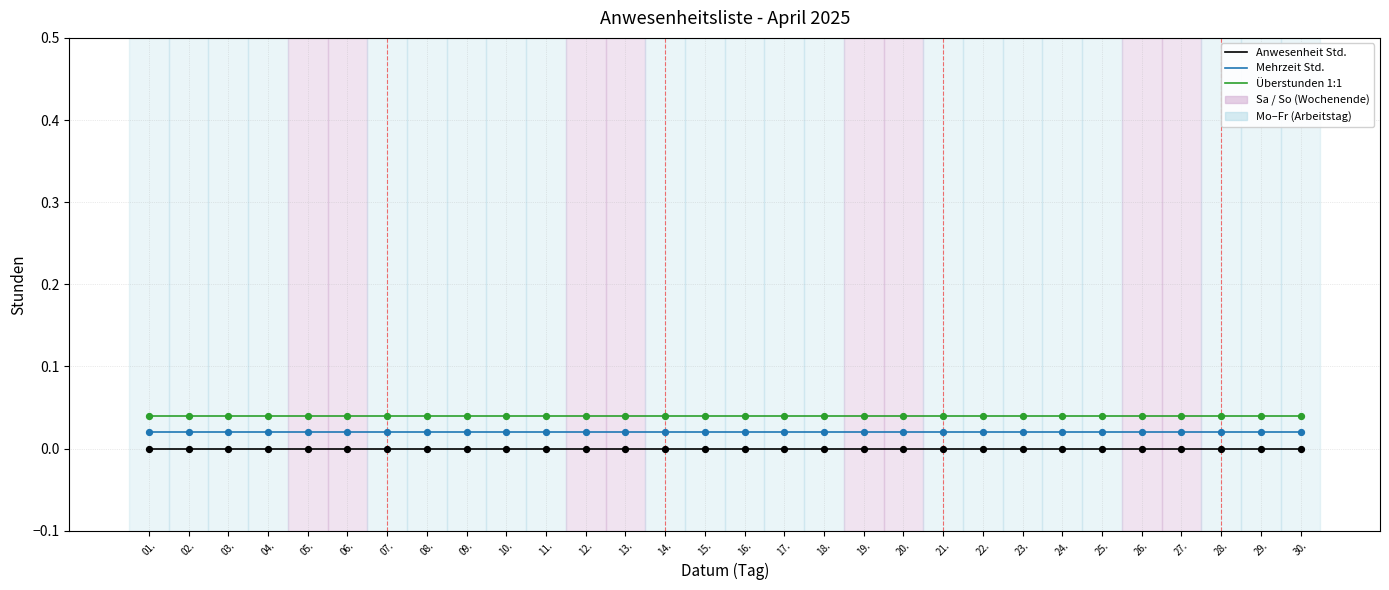

What is the total value across all series at 07.?

0.1